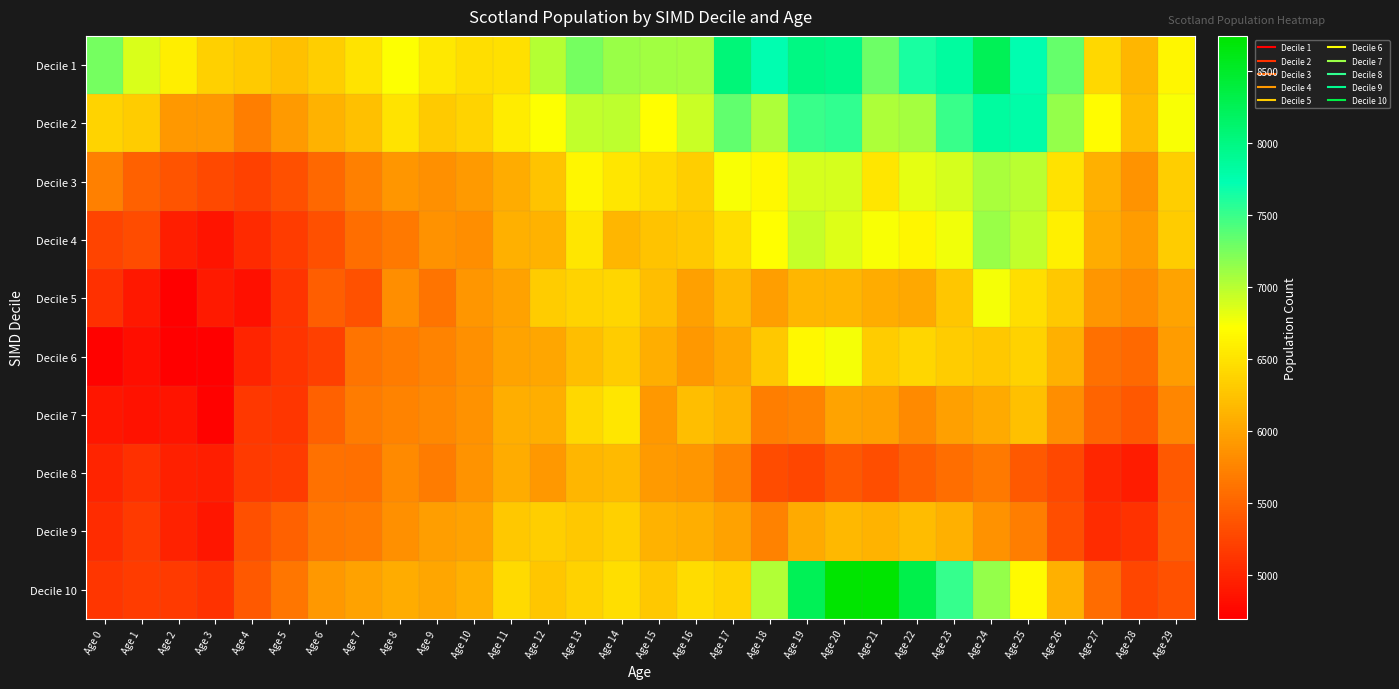

Which has a higher value, Age 21 or Age 5?

Age 21